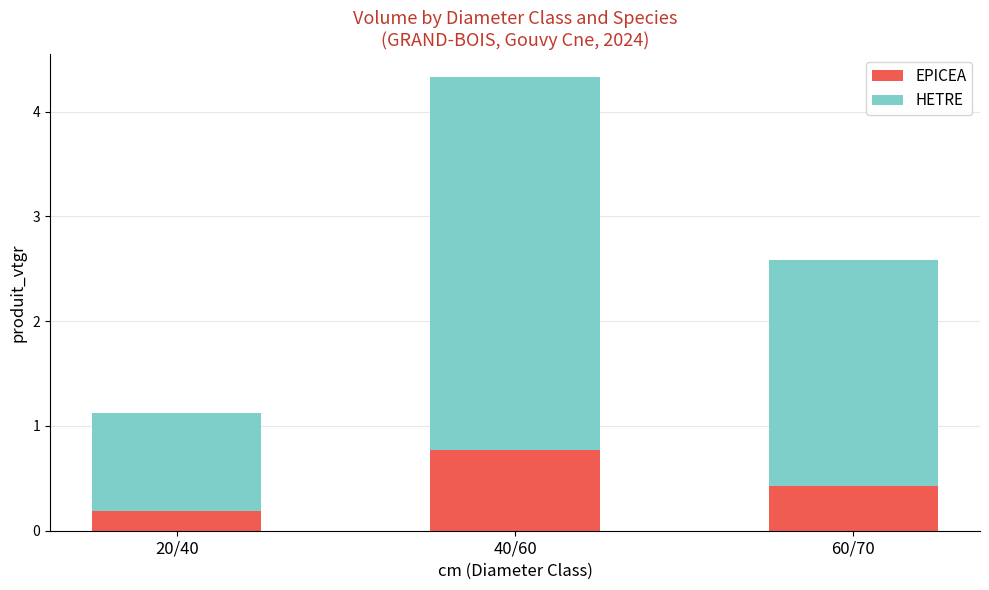

What is the total value across all series at 60/70?

2.6